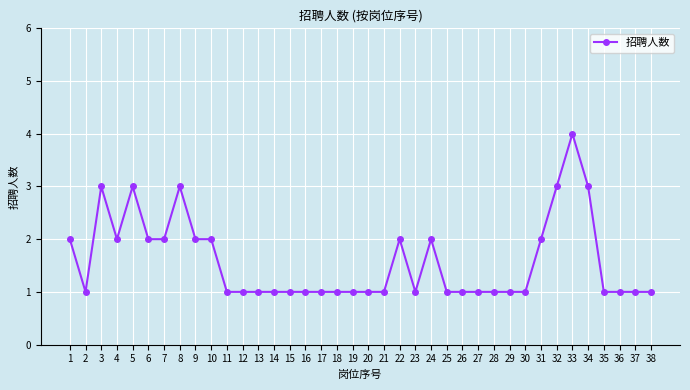

The chart shows a value of 1 at 15. True or false?

True